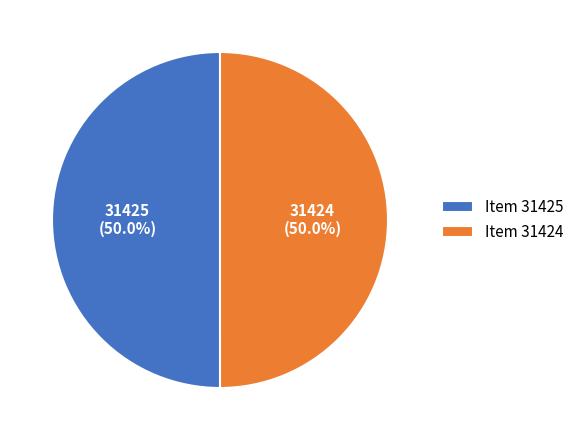

Approximately how many times larger is the value at Item 31425 compared to Item 31424?

1.0